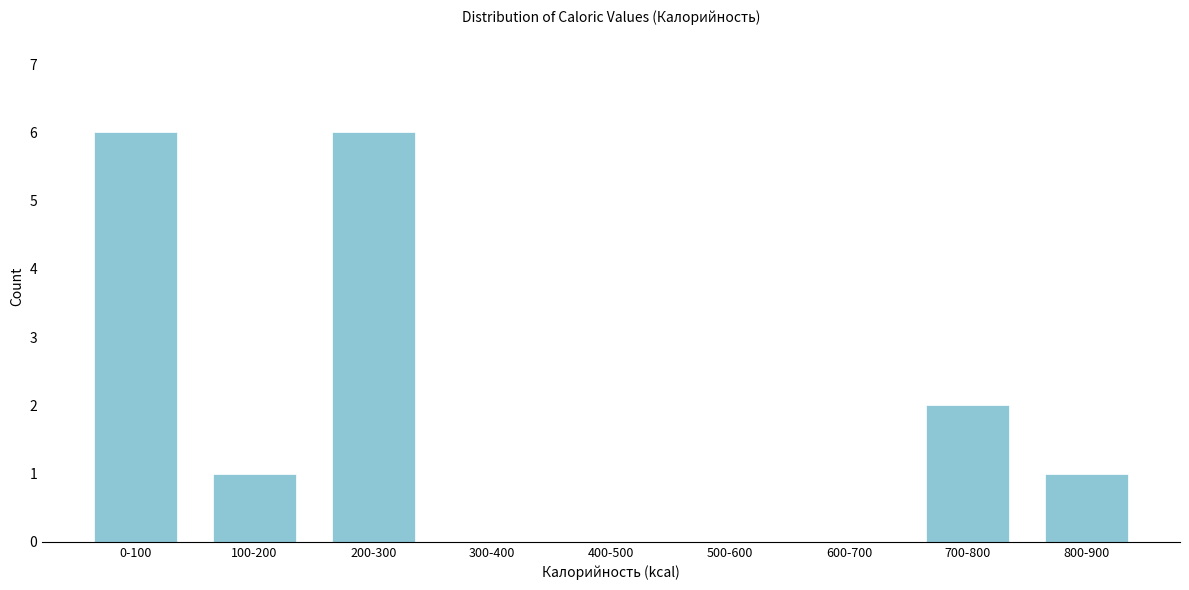

Reading right to left, what are all the values shown in this chart?

800-900=1	700-800=2	600-700=0	500-600=0	400-500=0	300-400=0	200-300=6	100-200=1	0-100=6